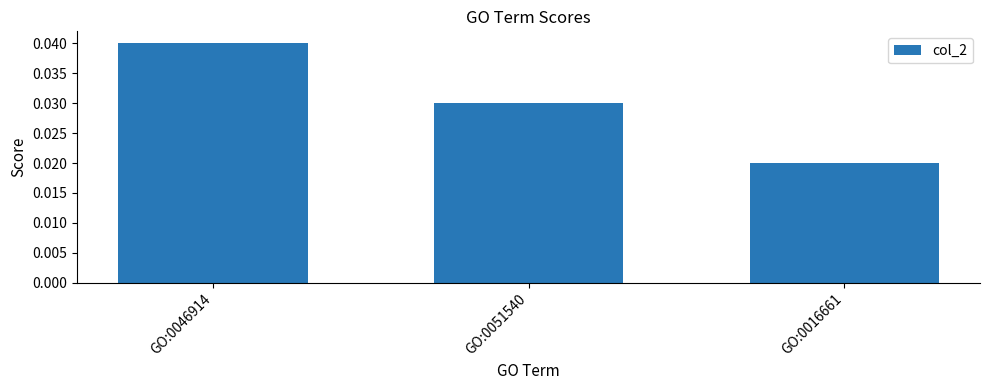

Where is the data nearest to the value 0?

GO:0016661